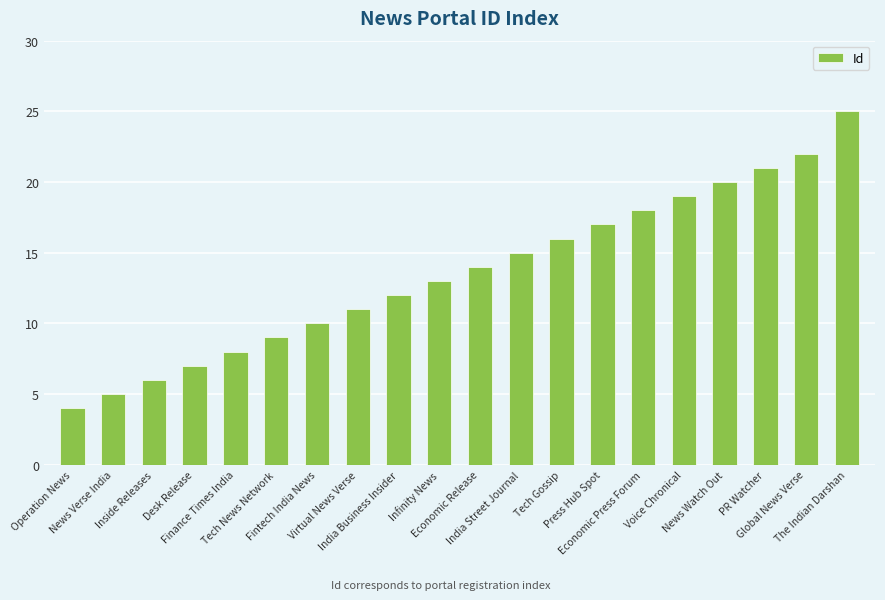

What is the difference between the maximum and minimum values?

21